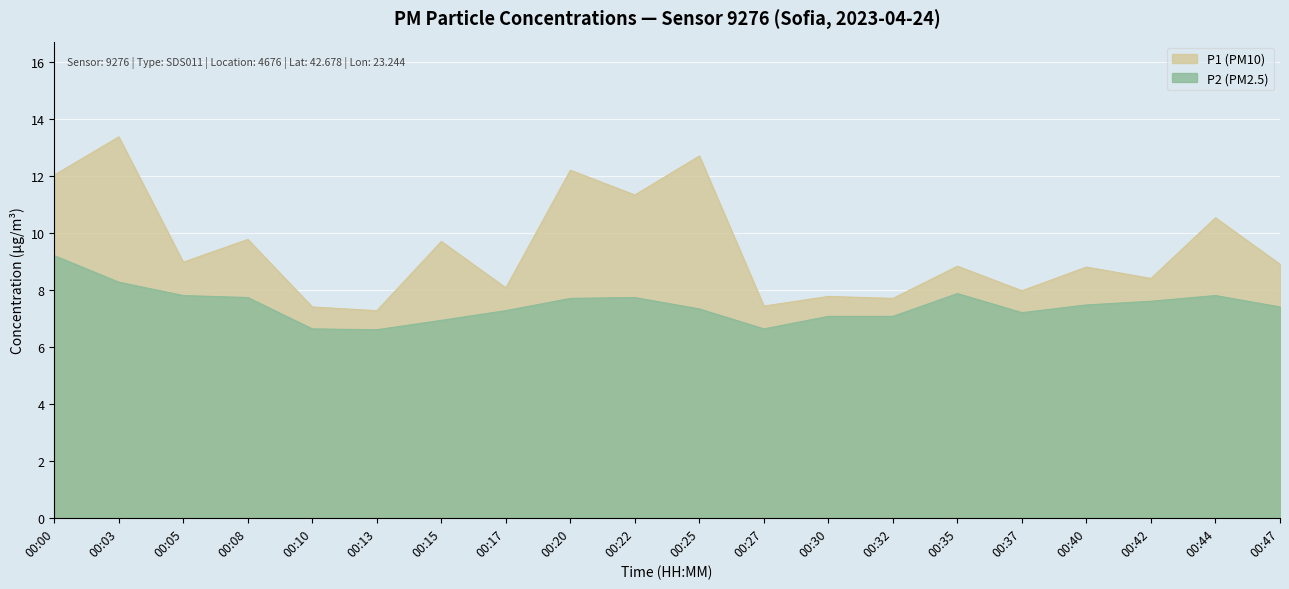

Which series has the largest total across all categories?

P1 (PM10)